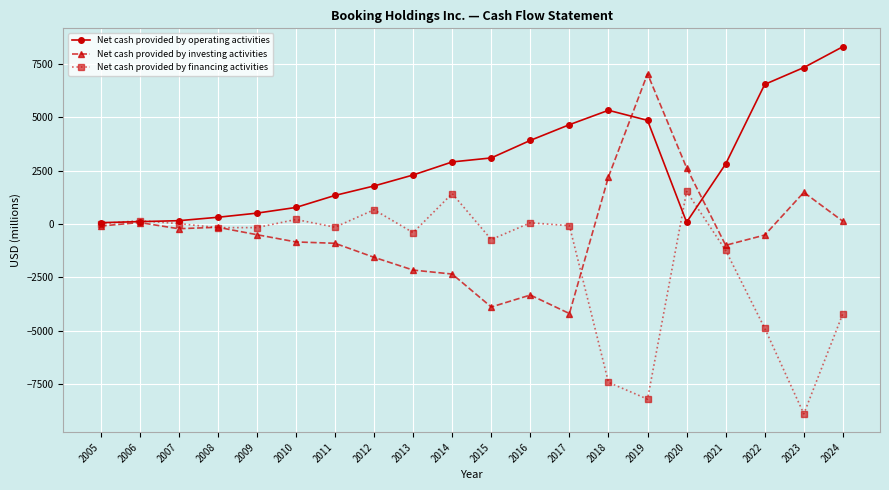

Is the value of Net cash provided by operating activities at 2011 greater than the value of Net cash provided by financing activities at 2013?

Yes